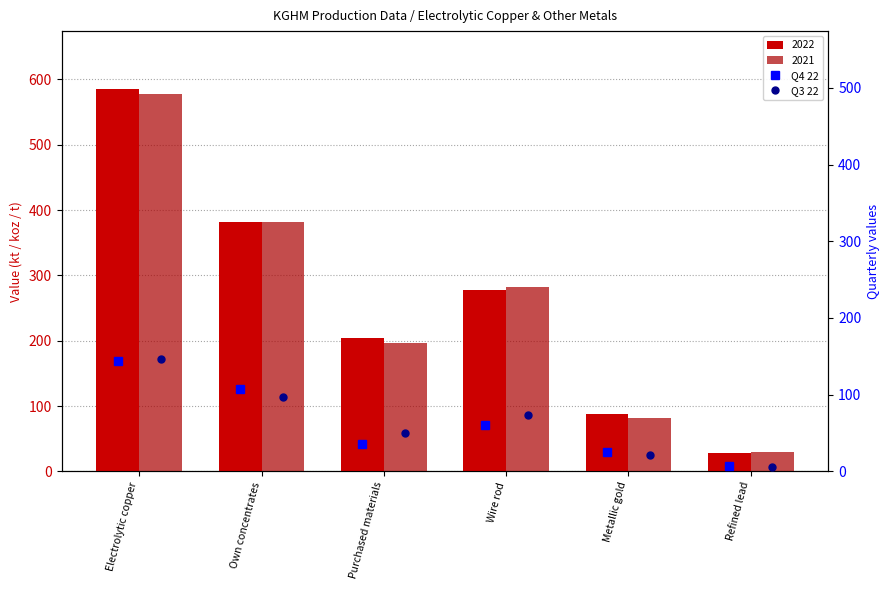

What is the difference between the second highest and second lowest values in the Q3 22 series?

75.4